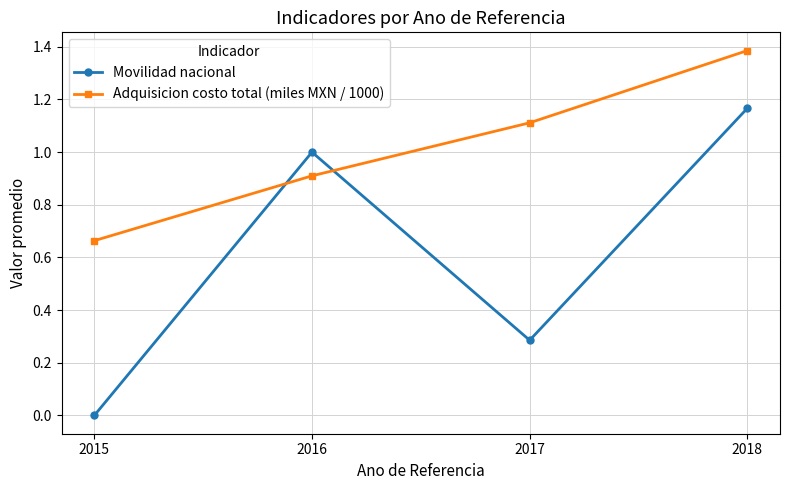

What is the maximum value for Adquisicion costo total (miles MXN / 1000)?

1.4